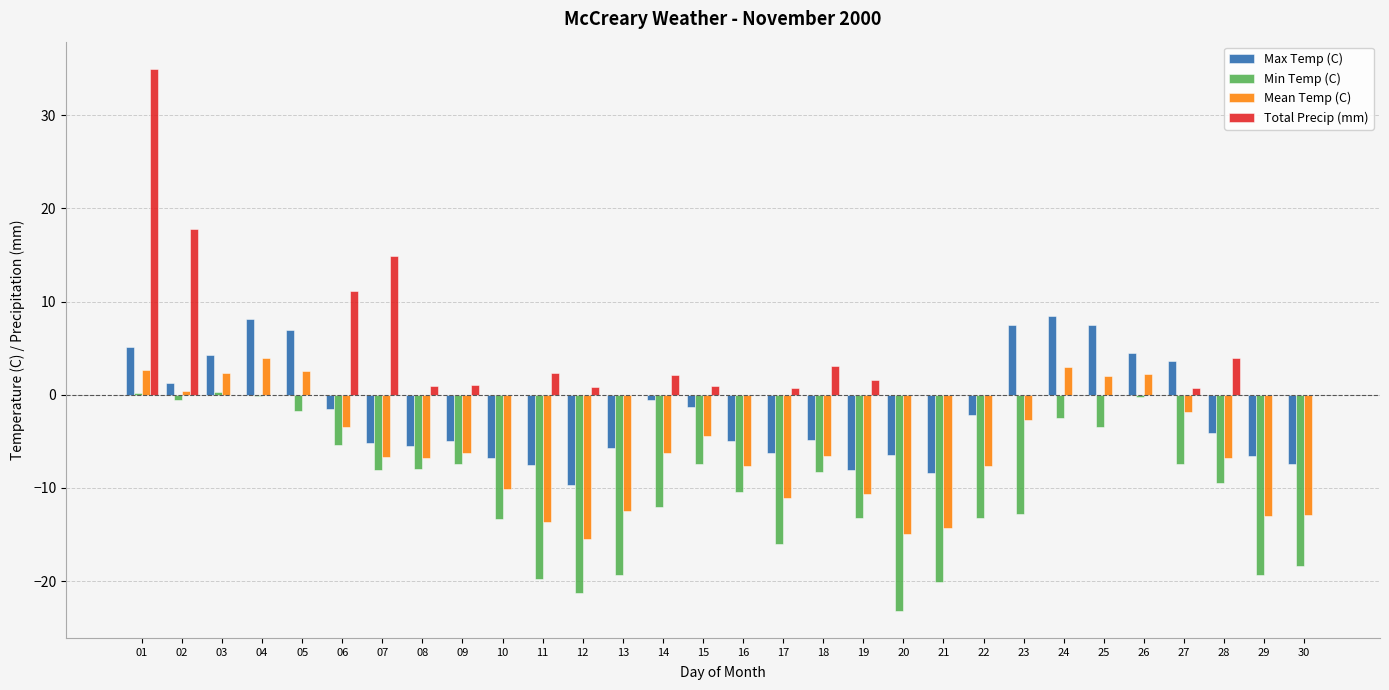

Which series has the largest total across all categories?

Total Precip (mm)